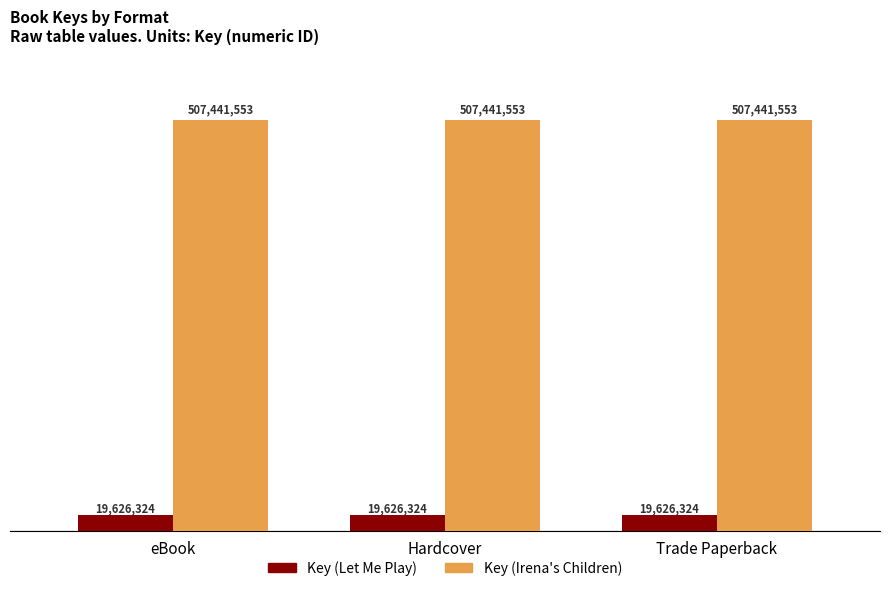

Reading left to right, transcribe all the data shown in this chart.

Key (Let Me Play): 19626324	19626324	19626324
Key (Irena's Children): 507441553	507441553	507441553